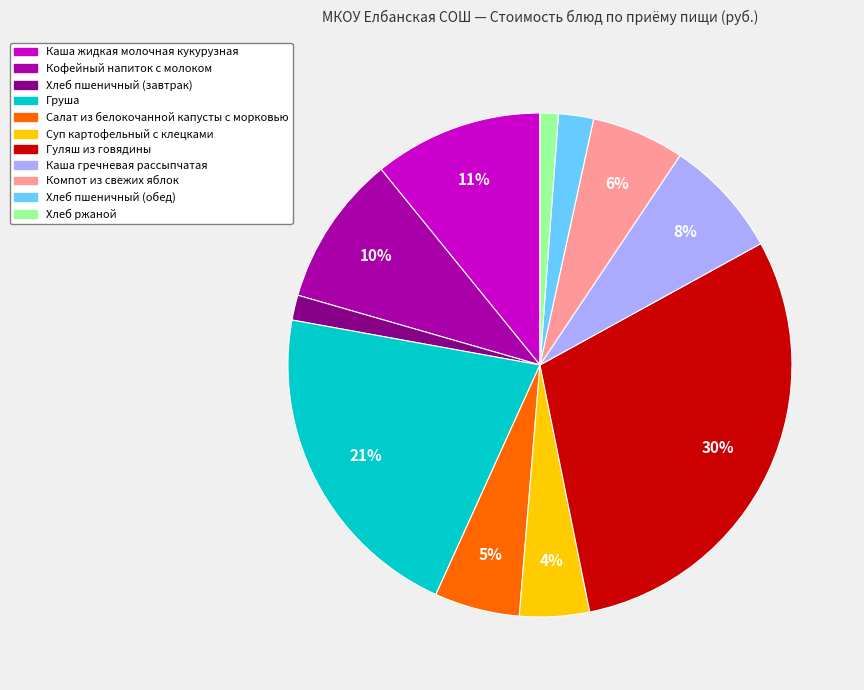

Between Суп картофельный с клецками and Каша жидкая молочная кукурузная, which is larger?

Каша жидкая молочная кукурузная